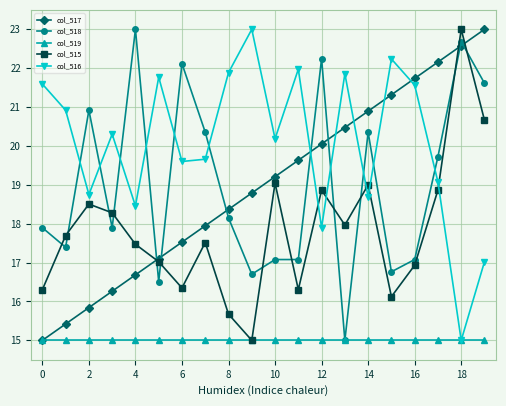

What is the minimum value shown in the chart?

15.0